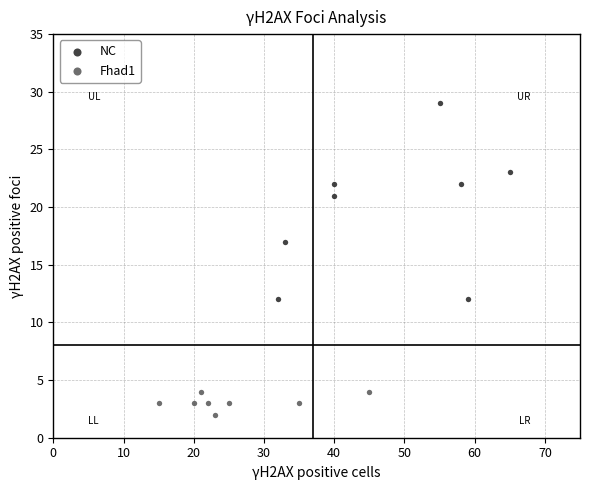

Which series reaches the maximum Y coordinate?

NC